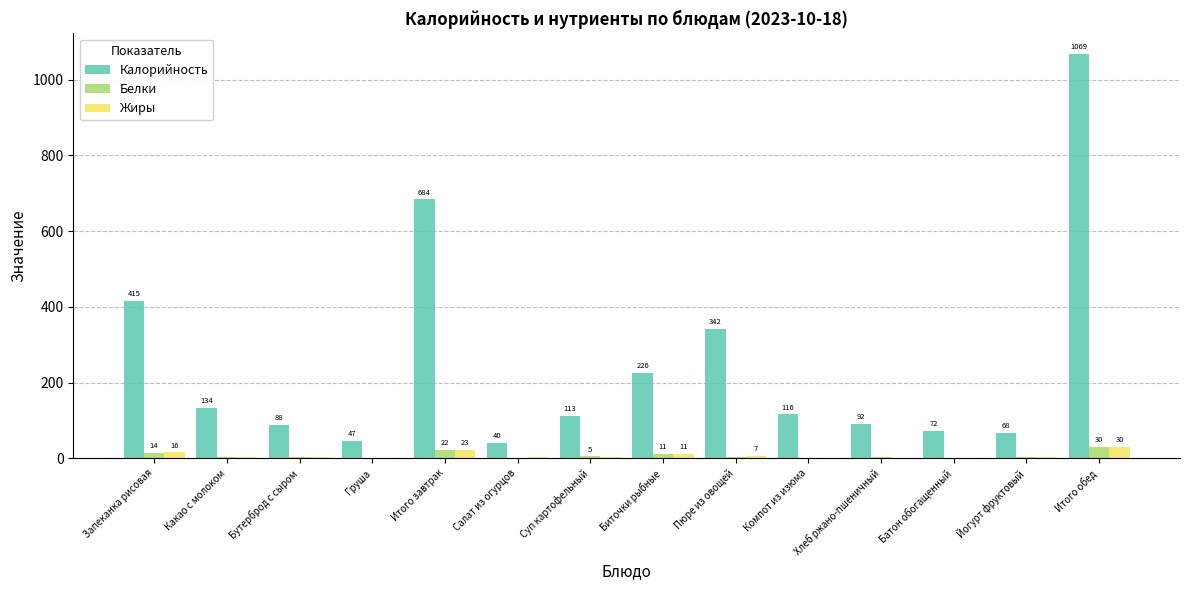

Where is Белки nearest to the value 15?

Запеканка рисовая